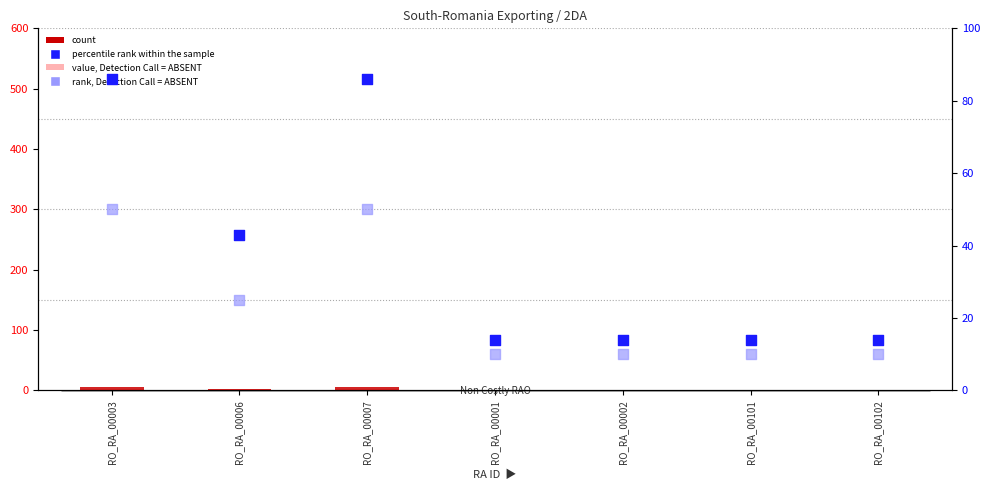

What are all the series names shown in the legend?

count, value, Detection Call = ABSENT, percentile rank within the sample, rank, Detection Call = ABSENT